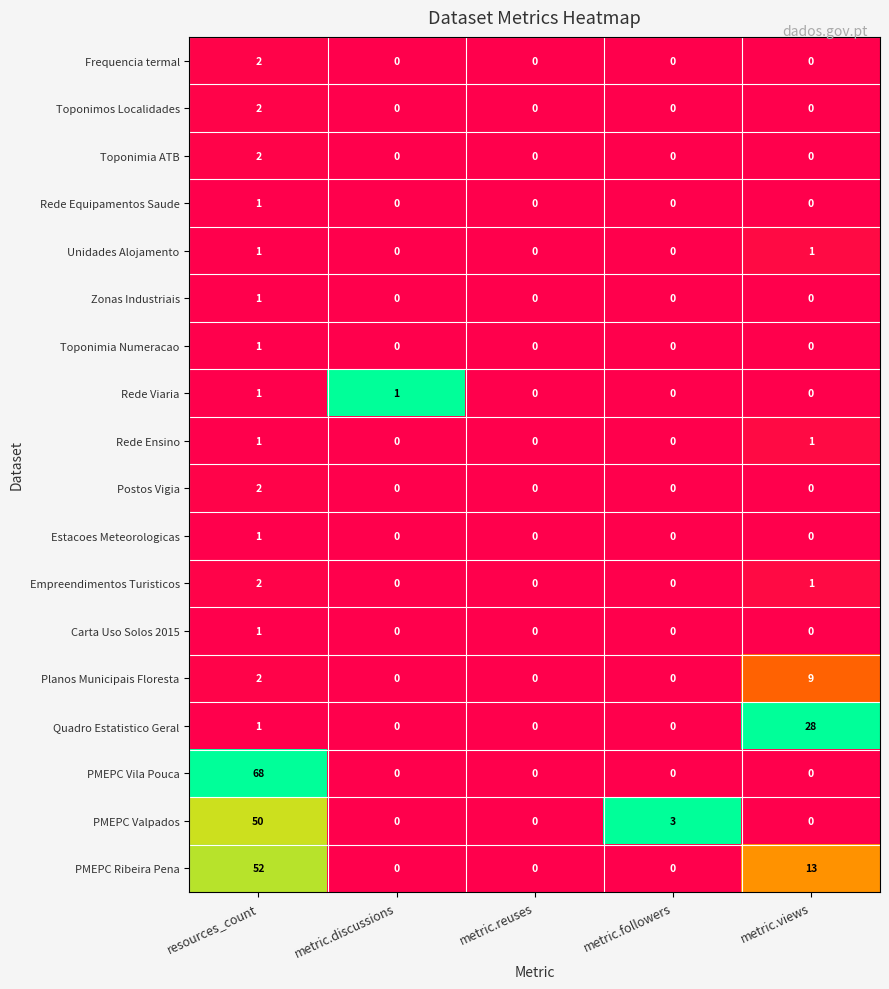

What is the difference between the highest and lowest values at metric.discussions?

1